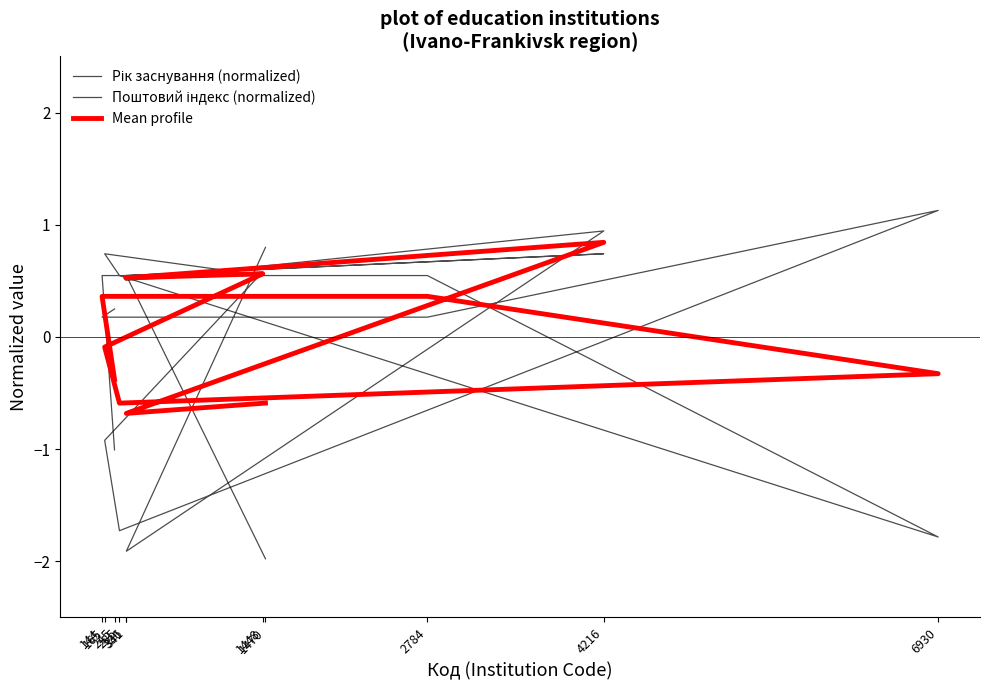

Reading left to right, extract all data points from this chart.

Рік заснування (normalized): 245=0.2	144=0.2	2784=0.2	6930=1.1	285=-1.7	165=-0.9	1448=0.6	336=0.5	4216=0.9	341=-1.9	1470=0.8
Поштовий індекс (normalized): 245=-1.0	144=0.5	2784=0.5	6930=-1.8	285=0.5	165=0.7	1448=0.5	336=0.5	4216=0.7	341=0.5	1470=-2.0
Mean profile: 245=-0.4	144=0.4	2784=0.4	6930=-0.3	285=-0.6	165=-0.1	1448=0.6	336=0.5	4216=0.8	341=-0.7	1470=-0.6